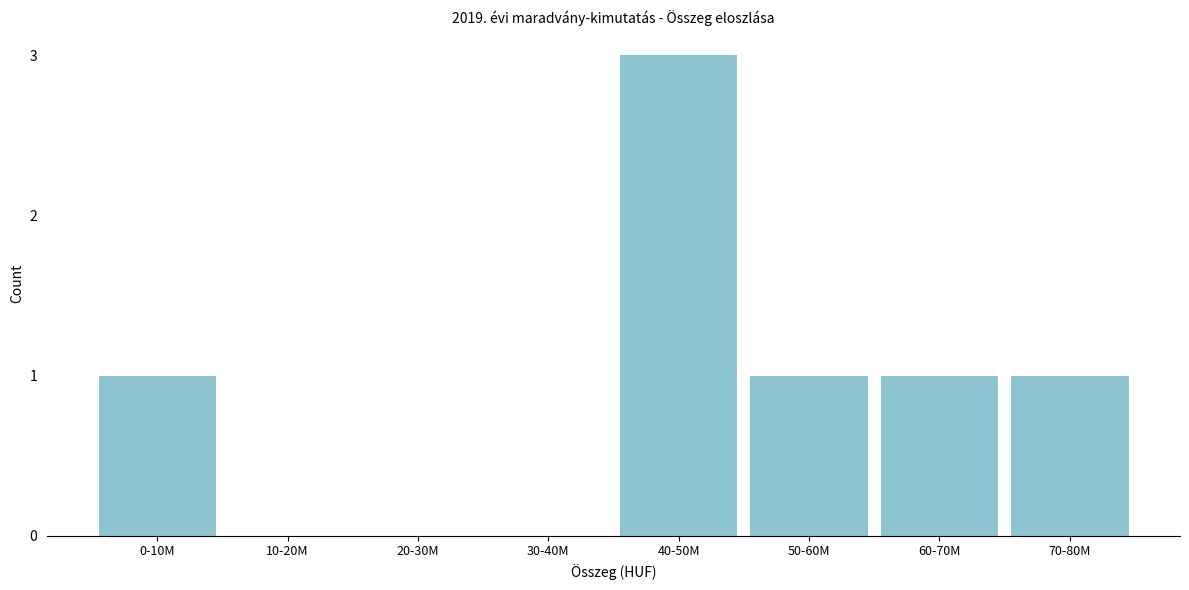

Reading left to right, extract all data points from this chart.

0-10M=1	10-20M=0	20-30M=0	30-40M=0	40-50M=3	50-60M=1	60-70M=1	70-80M=1